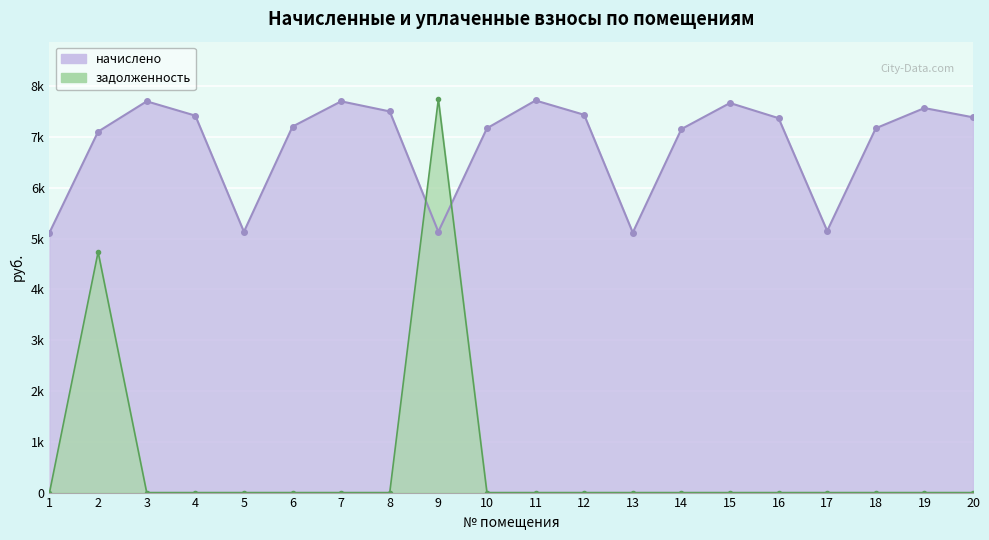

Between 7 and 8, which series saw the biggest shift?

начислено